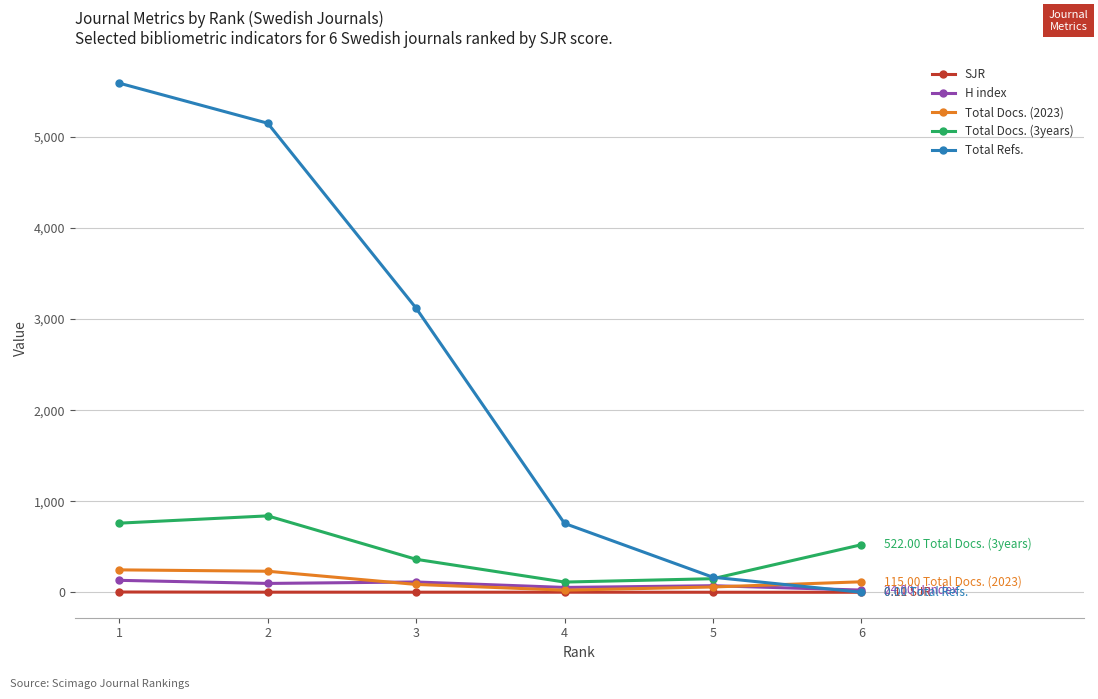

At which label does Total Refs. first exceed 3120?

1